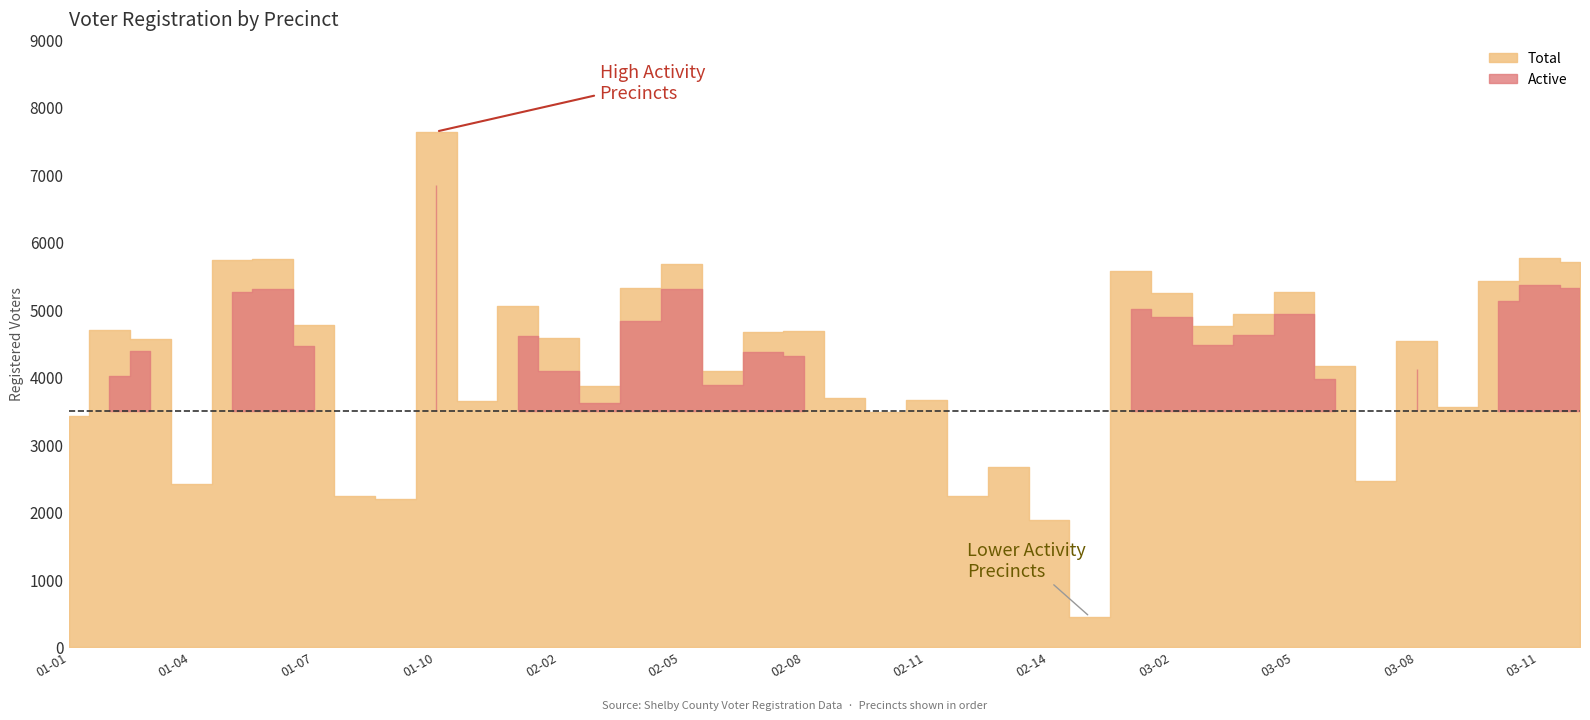

Reading right to left, what are all the values shown in this chart?

Total: 5700	5760	5423	3546	4525	2459	4156	5251	4934	4753	5239	5565	445	1882	2669	2240	3660	3471	3686	4680	4660	4085	5678	5314	3868	4575	5056	3642	7634	2183	2231	4773	5749	5724	2418	4559	4692	3418
Active: 5313	5363	5120	3338	4118	2245	3962	4930	4617	4475	4883	5005	354	1730	2461	2057	3029	3184	3452	4307	4370	3876	5298	4829	3617	4082	4609	3016	6840	1973	2057	4458	5294	5252	2255	4376	4016	3225
Inactive: 387	397	303	208	407	214	194	321	317	278	356	560	91	152	208	183	631	287	234	373	290	209	380	485	251	493	447	626	794	210	174	315	455	472	163	183	676	193